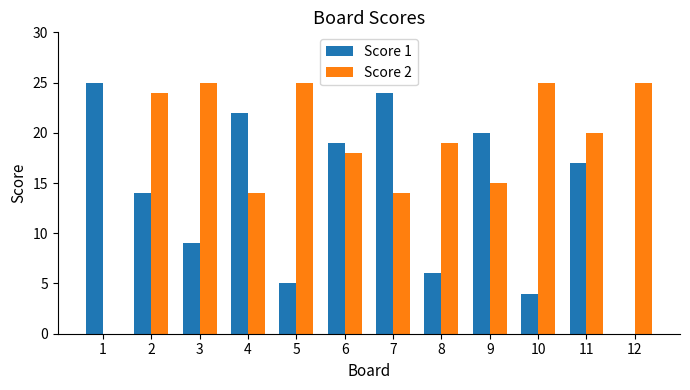

Reading right to left, what are all the values shown in this chart?

Score 1: 0	17	4	20	6	24	19	5	22	9	14	25
Score 2: 25	20	25	15	19	14	18	25	14	25	24	0